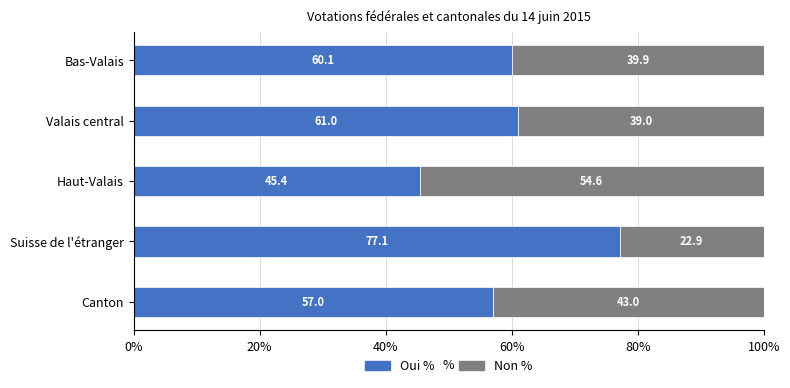

What is the total value across all series at Suisse de l'étranger?

100.0